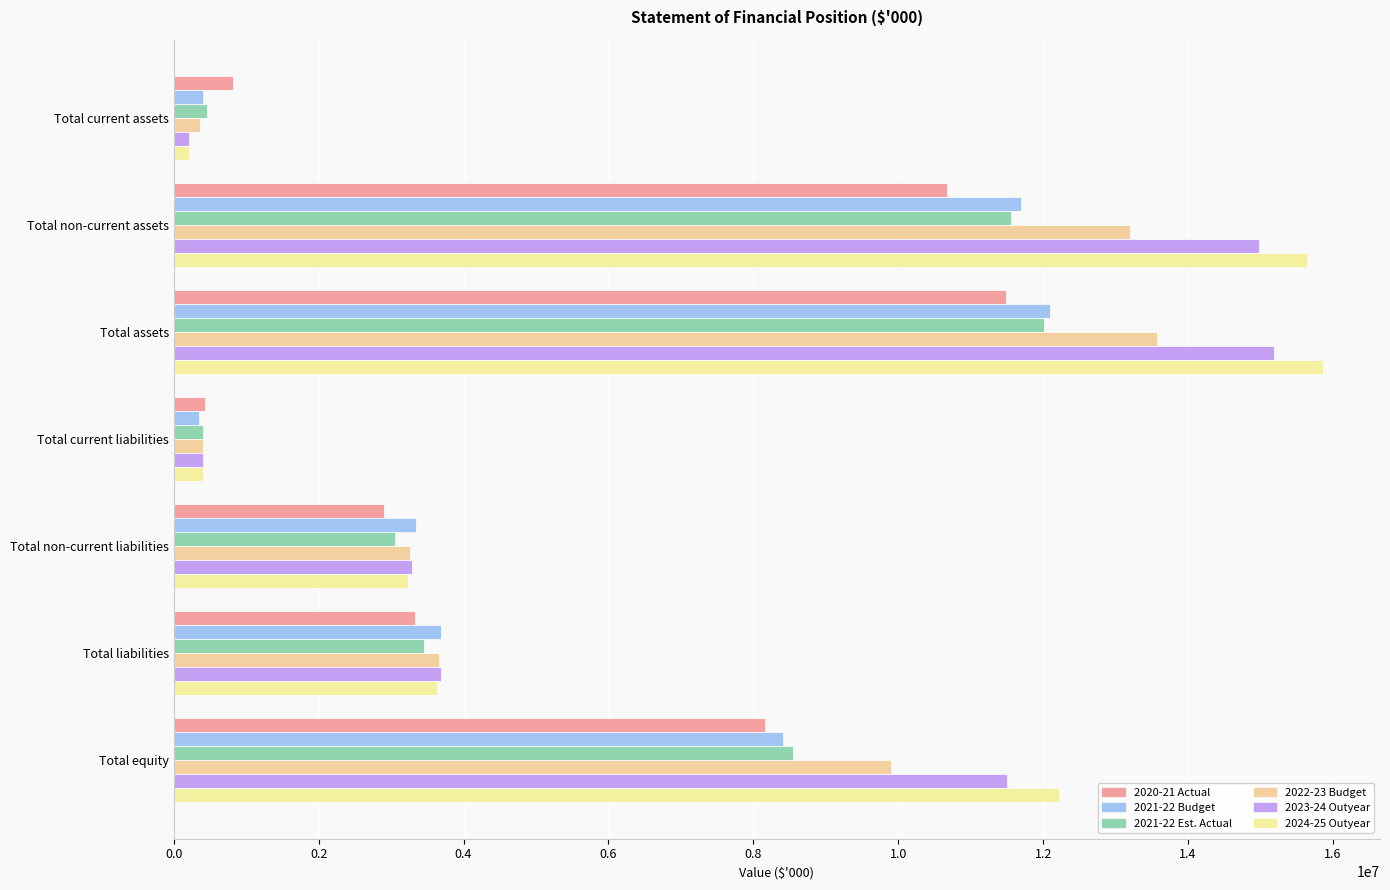

What is the difference between the maximum and minimum values in the 2021-22 Budget series?

11745668